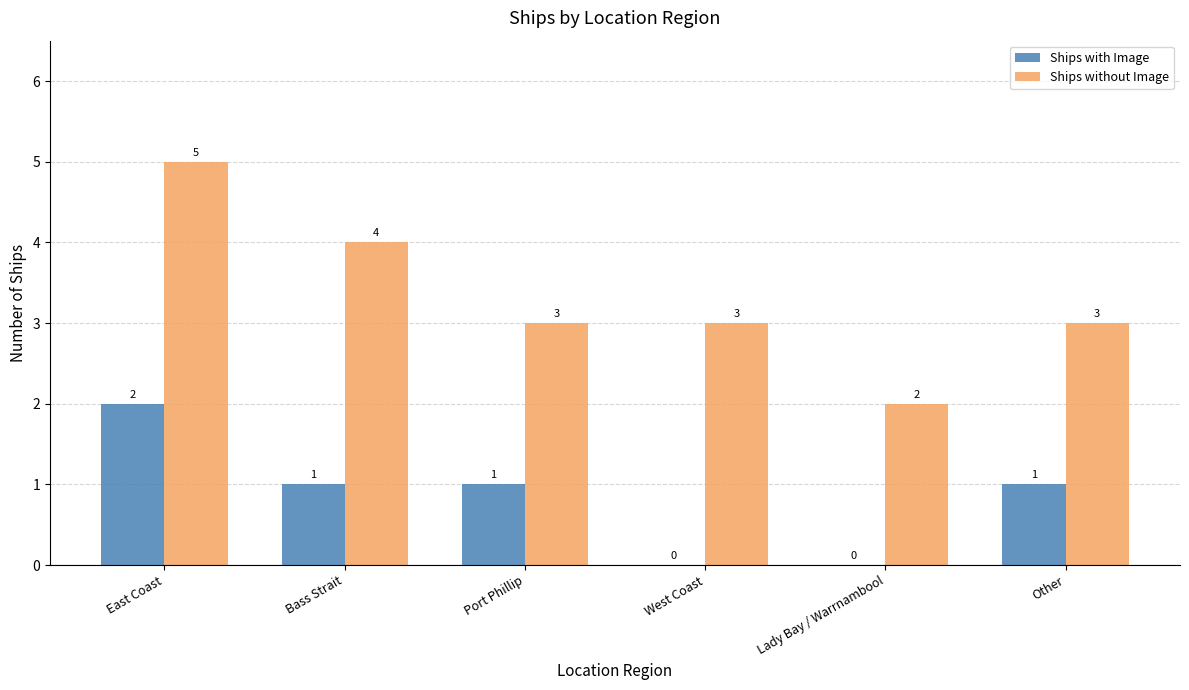

What is the sum of the Ships without Image values at East Coast and Port Phillip?

8